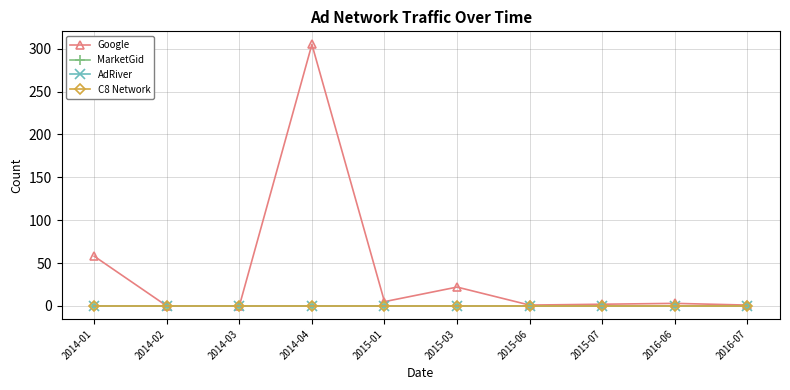

What is the spread (max minus min) of values at 2015-07?

2